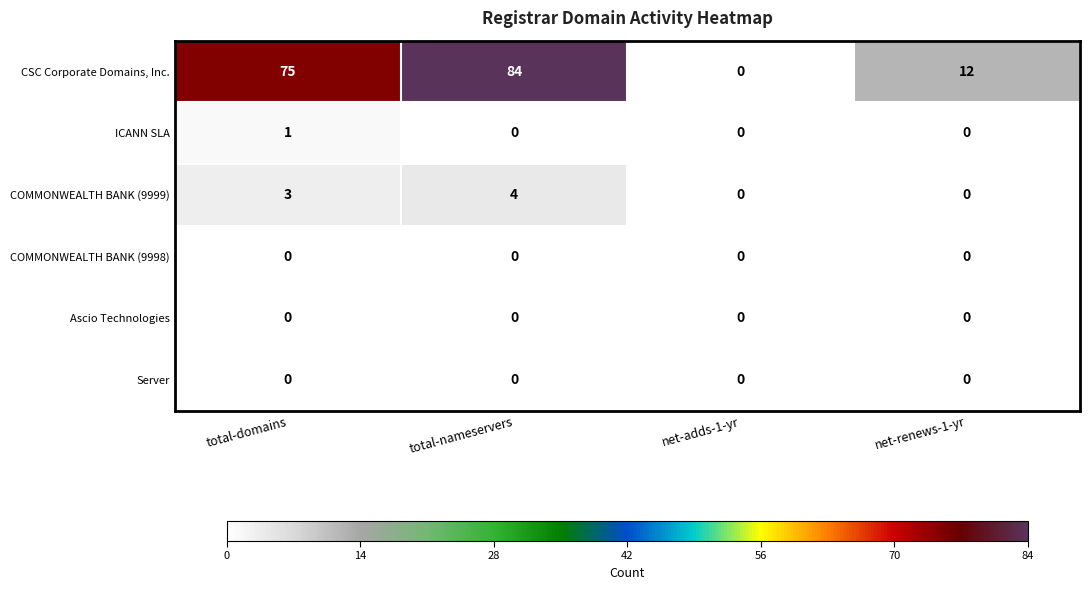

Which series has the widest spread of values?

CSC Corporate Domains, Inc.